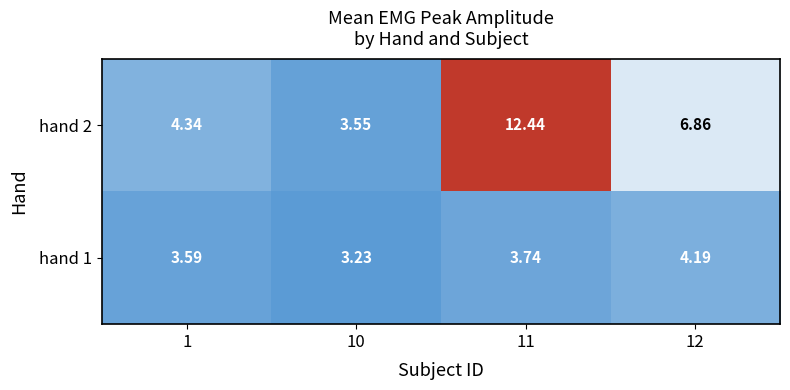

Is the value of hand 1 at 12 greater than the value of hand 2 at 10?

Yes